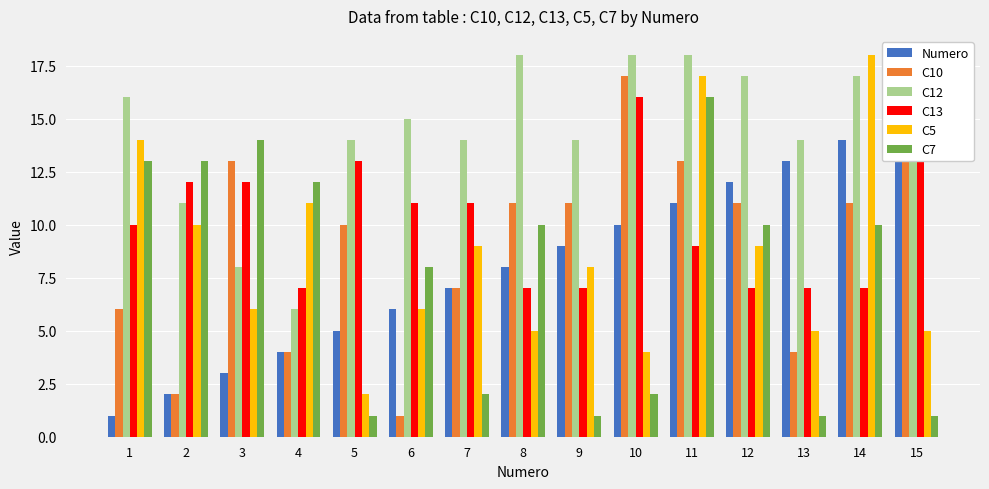

At which label is C12 closest to 12?

2